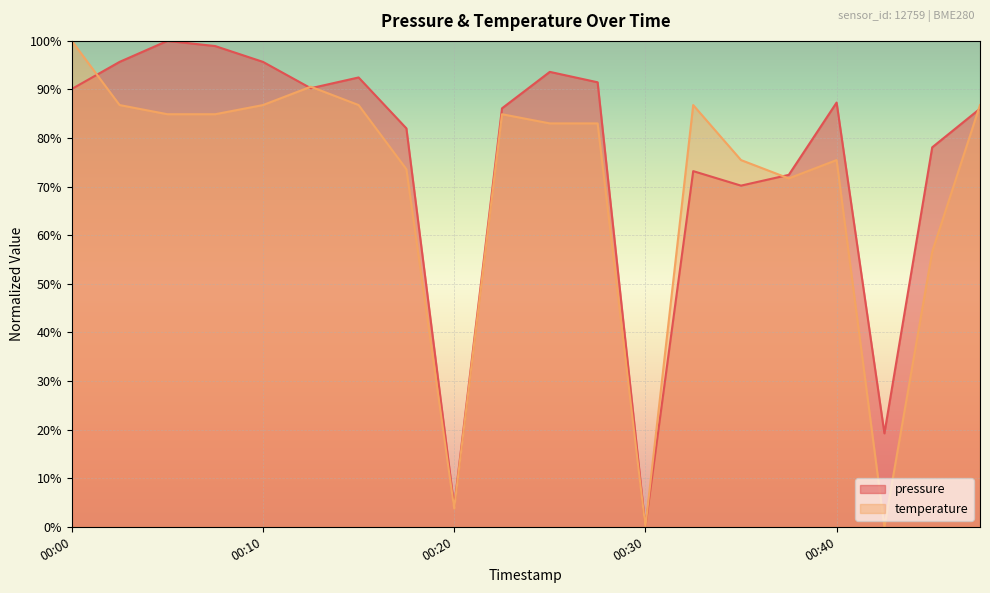

What are all the series names shown in the legend?

pressure, temperature